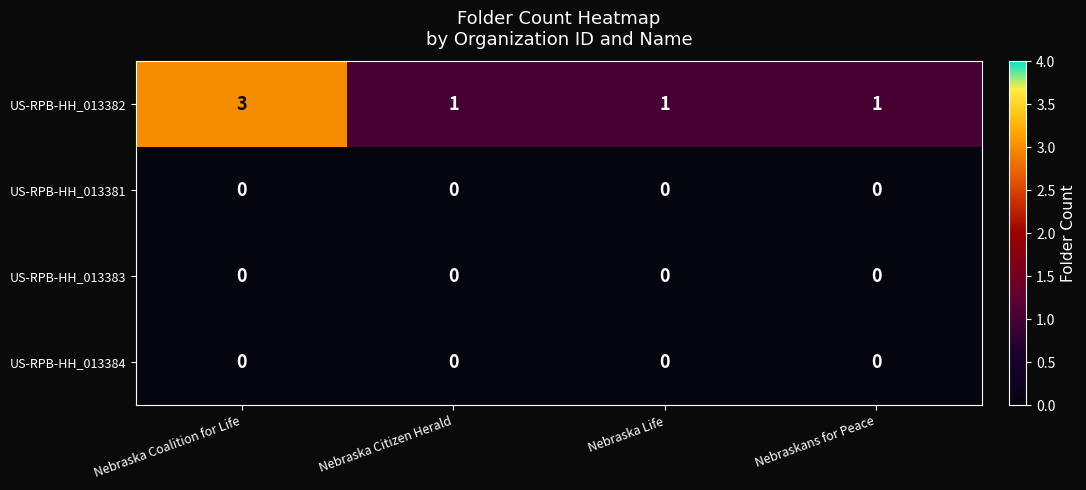

Reading left to right, list all the values displayed in this chart.

US-RPB-HH_013382: Nebraska Coalition for Life=3	Nebraska Citizen Herald=1	Nebraska Life=1	Nebraskans for Peace=1
US-RPB-HH_013381: Nebraska Coalition for Life=0	Nebraska Citizen Herald=0	Nebraska Life=0	Nebraskans for Peace=0
US-RPB-HH_013383: Nebraska Coalition for Life=0	Nebraska Citizen Herald=0	Nebraska Life=0	Nebraskans for Peace=0
US-RPB-HH_013384: Nebraska Coalition for Life=0	Nebraska Citizen Herald=0	Nebraska Life=0	Nebraskans for Peace=0